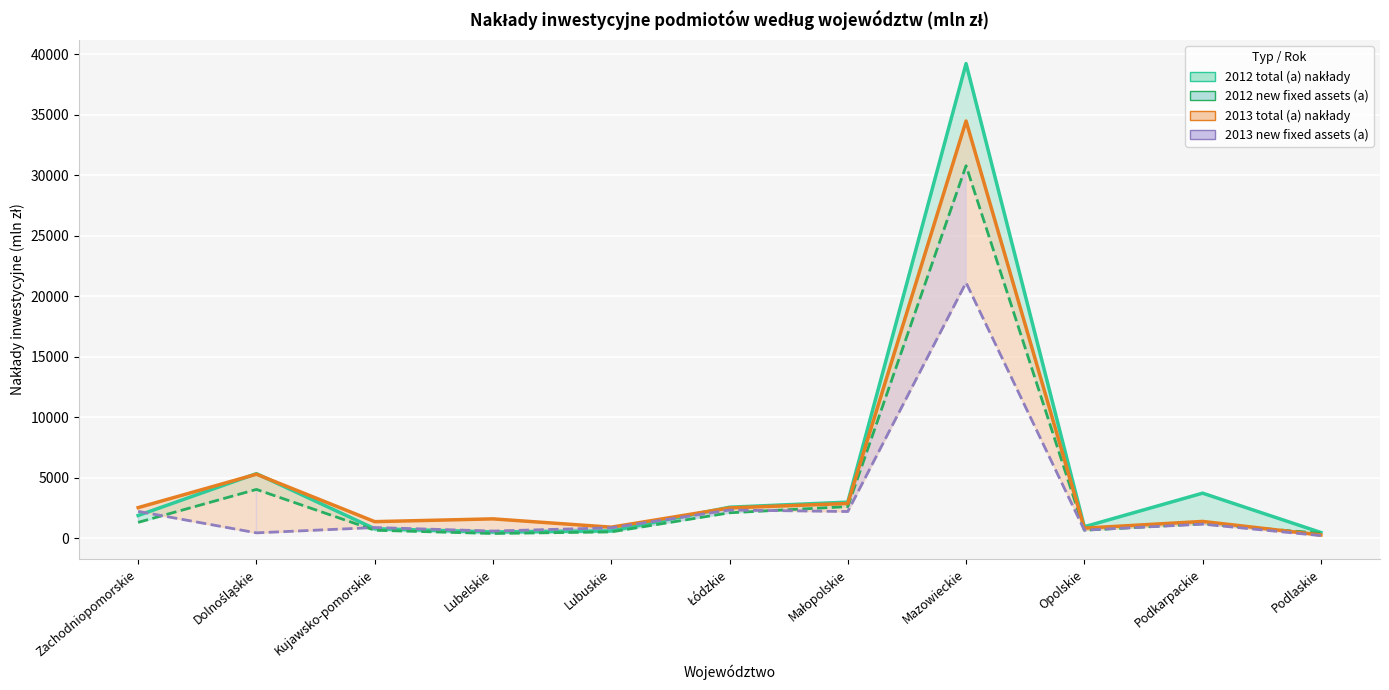

What is the sum of the 2012 new fixed assets (a) values at Kujawsko-pomorskie and Mazowieckie?

31454.4